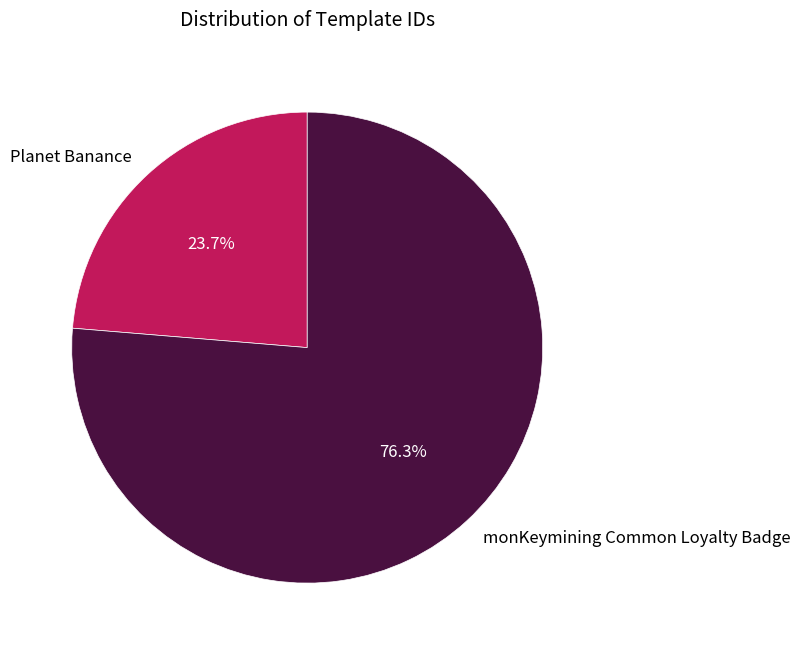

To the nearest percent, what is the difference between the monKeymining Common Loyalty Badge and Planet Banance slice percentages?

53%